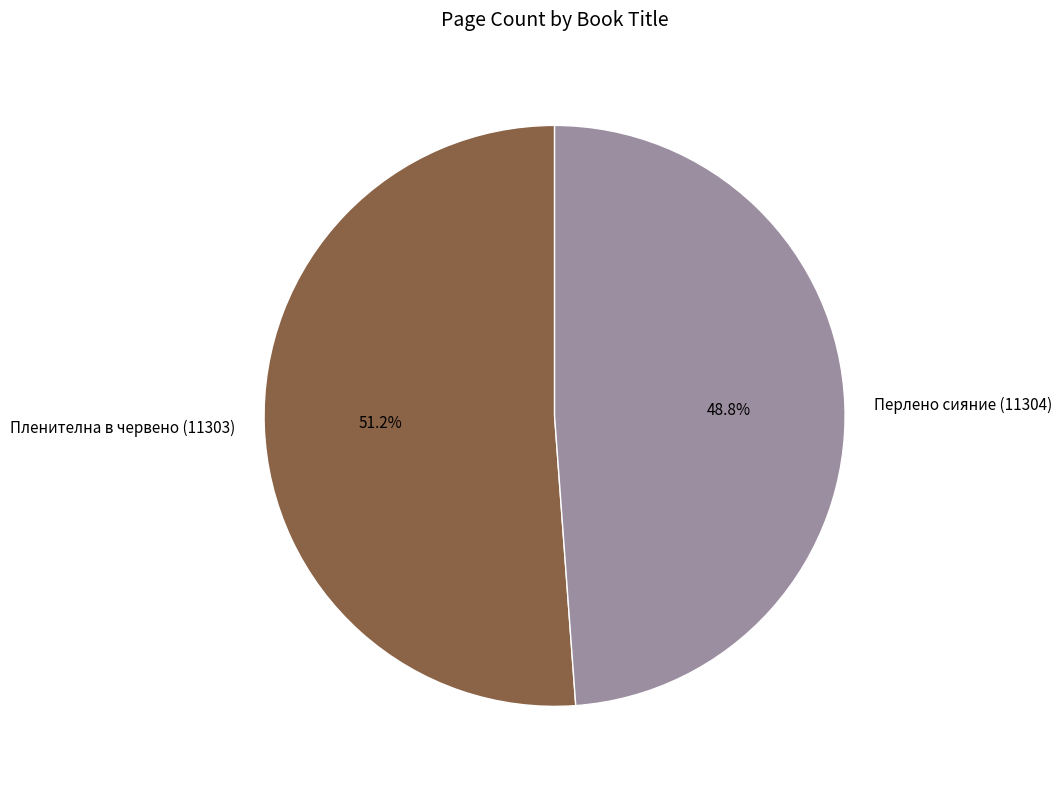

To the nearest percent, what is the combined percentage of Перлено сияние (11304) and Пленителна в червено (11303)?

100%